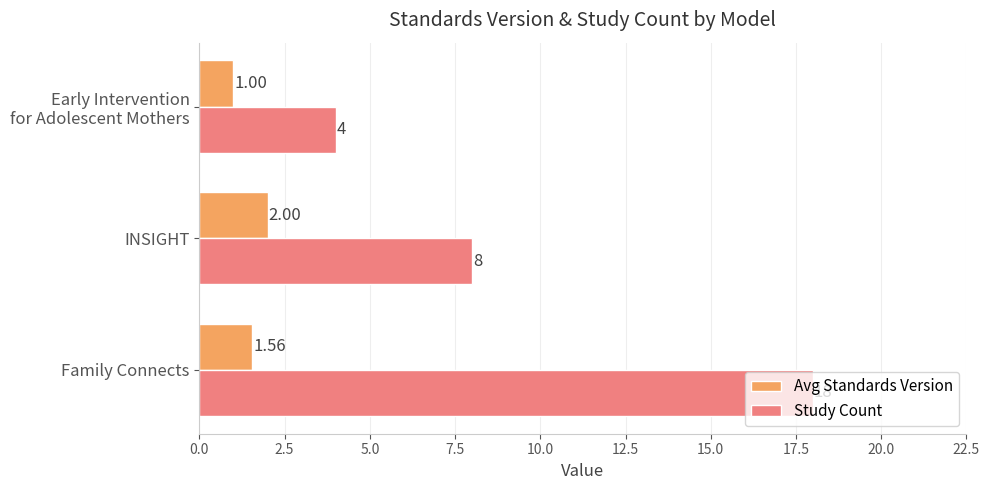

What is the sum of all Study Count values?

30.0